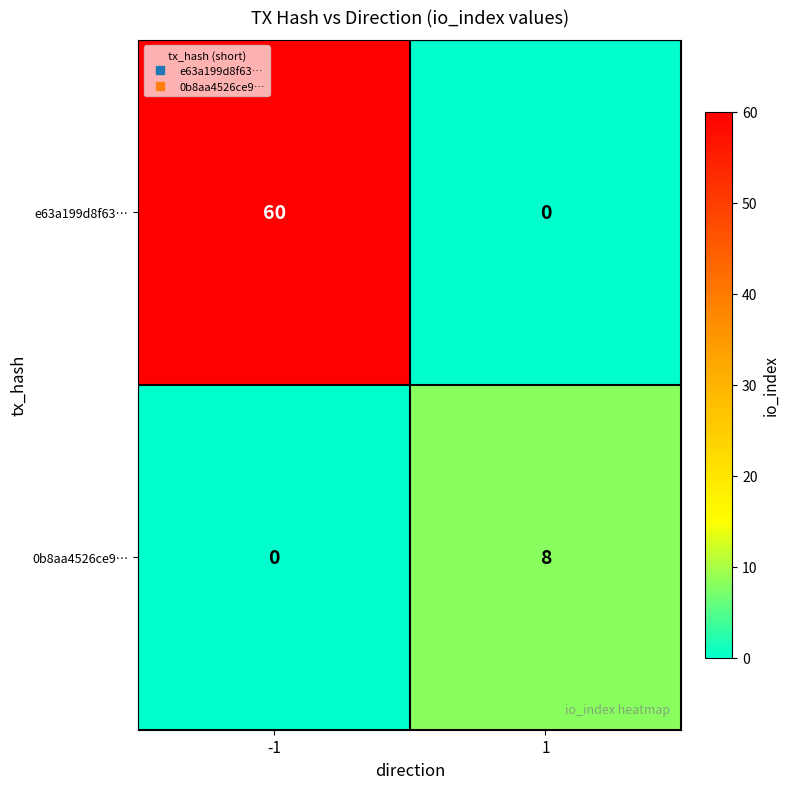

What is the average value of the 0b8aa4526ce9… series?

4